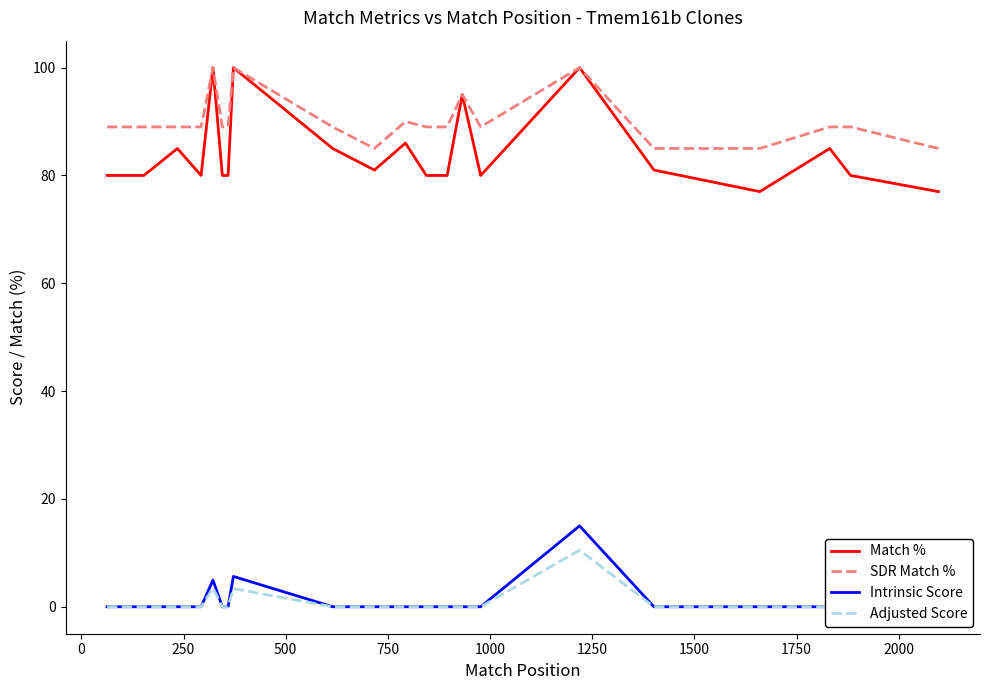

True or false: Adjusted Score and Intrinsic Score cross at least once.

False